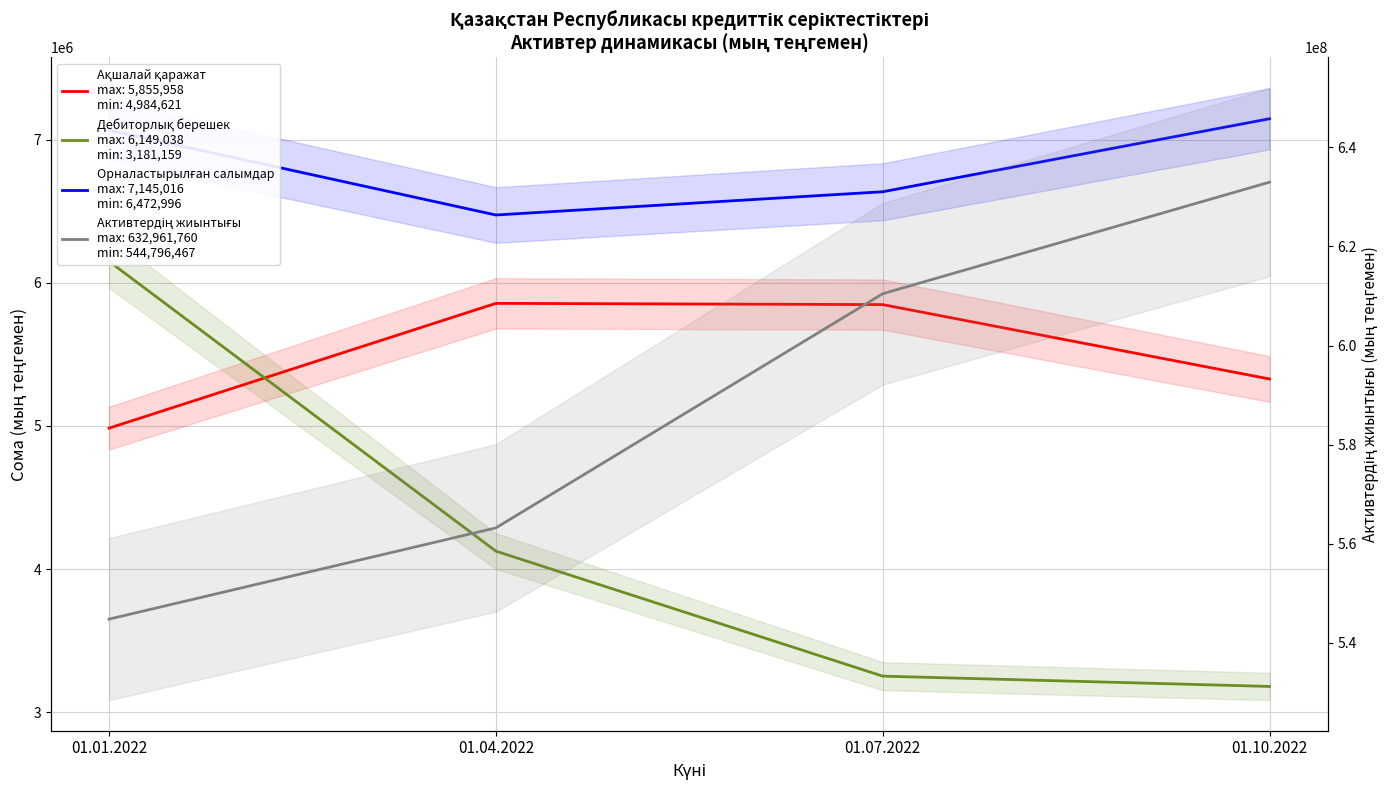

At which category is the sum across all series the highest?

01.10.2022